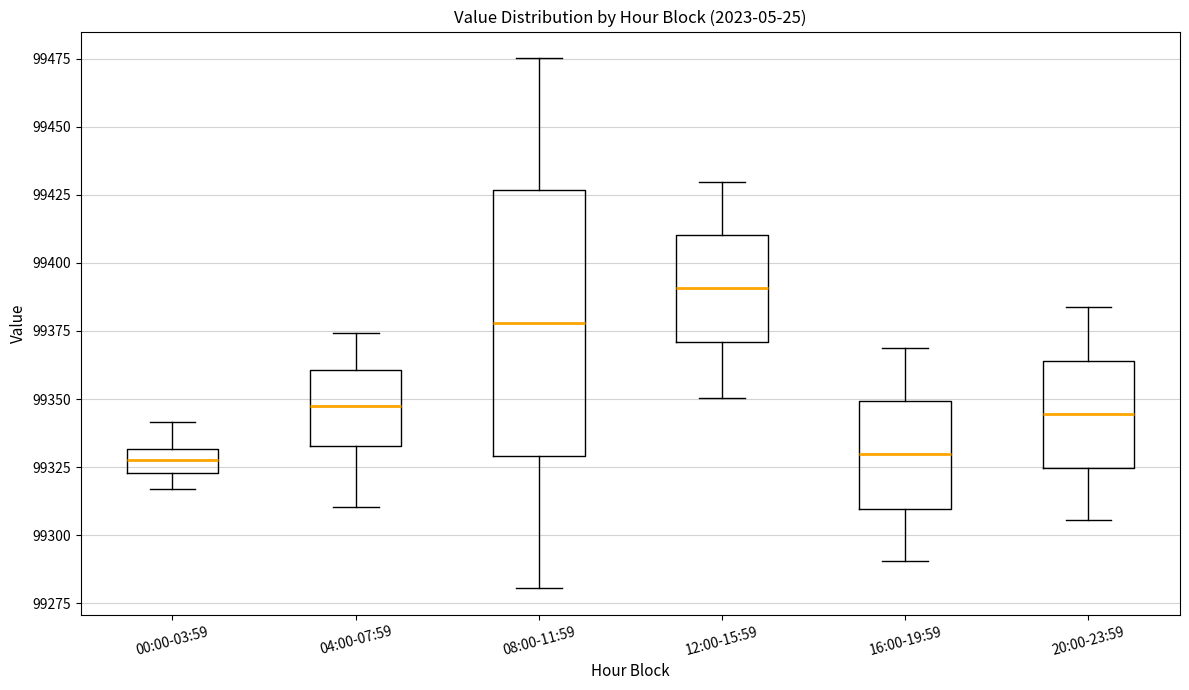

Reading left to right, read every box against the y-axis: the position of its median line, the range the box covers, and the ends of its whiskers. The values are not printed on the chart, so give them approximately, as read against the axis.

00:00-03:59: median 99325 (inside the box), box 99325 to 99330, whiskers 99315 to 99340
04:00-07:59: median 99350, box 99335 to 99360, whiskers 99310 to 99375
08:00-11:59: median 99380, box 99330 to 99425, whiskers 99280 to 99475
12:00-15:59: median 99390, box 99370 to 99410, whiskers 99350 to 99430
16:00-19:59: median 99330, box 99310 to 99350, whiskers 99290 to 99370
20:00-23:59: median 99345, box 99325 to 99365, whiskers 99305 to 99385